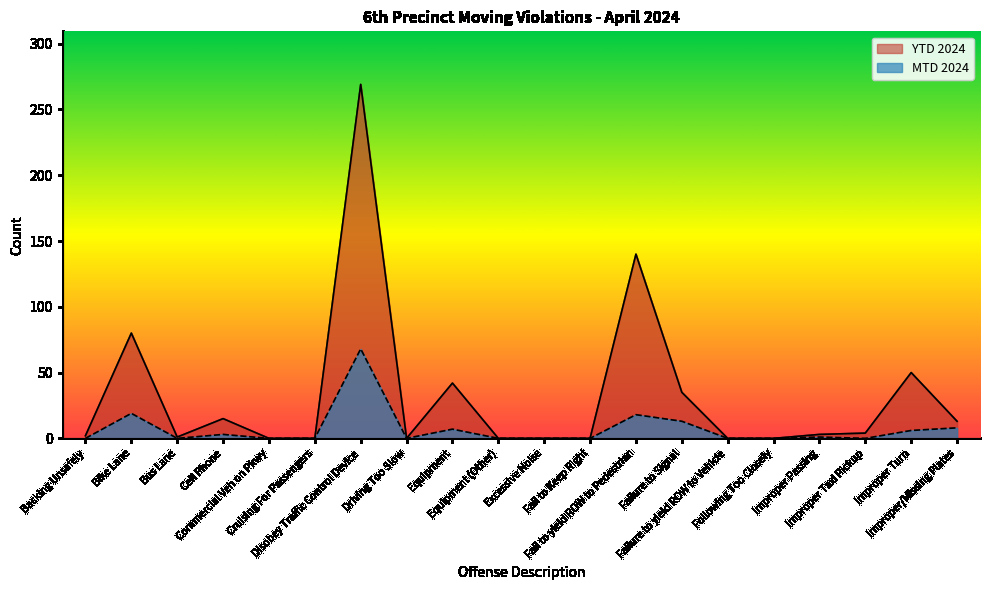

What is the difference between the maximum and minimum values in the YTD 2024 series?

269